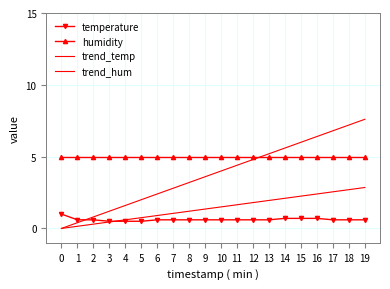

True or false: trend_temp has more than 2 interior local peaks.

False